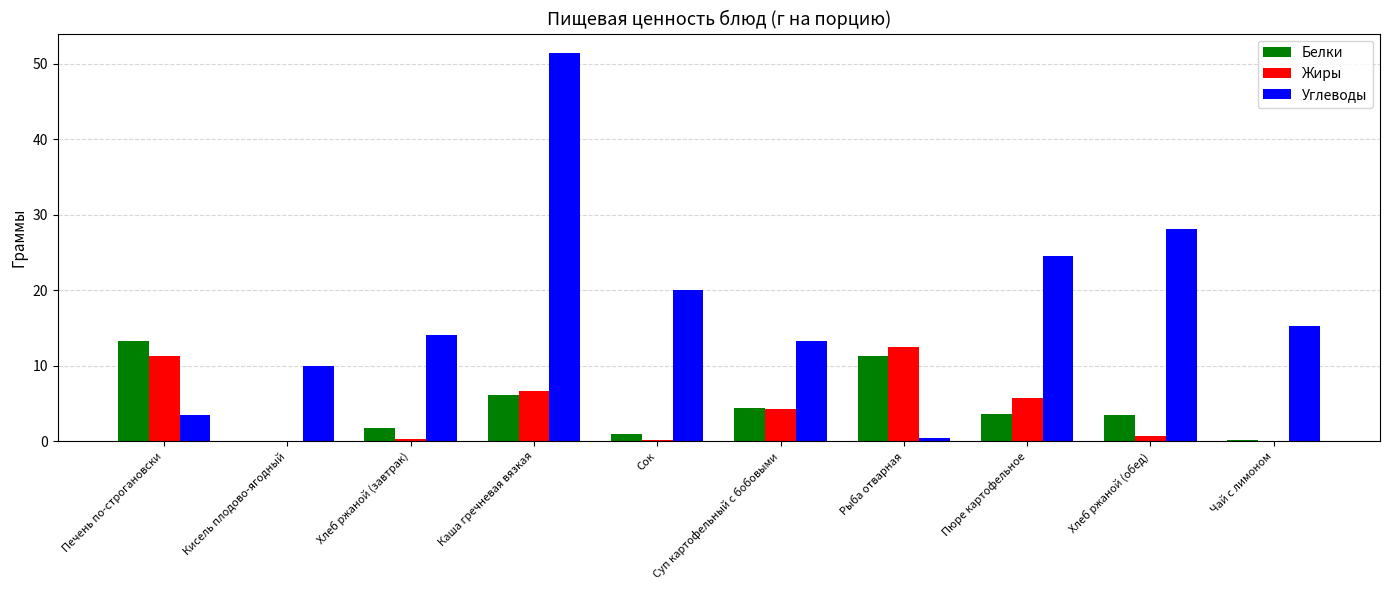

The Углеводы series shows 3.5 at Печень по-строгановски. True or false?

True